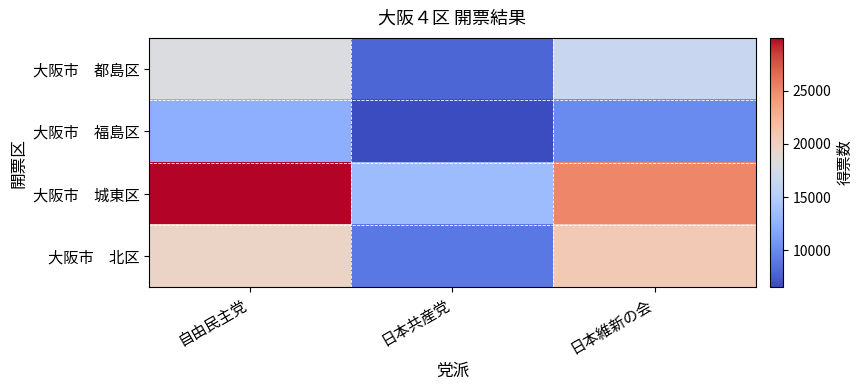

Which series has the largest range (max minus min)?

大阪市 城東区